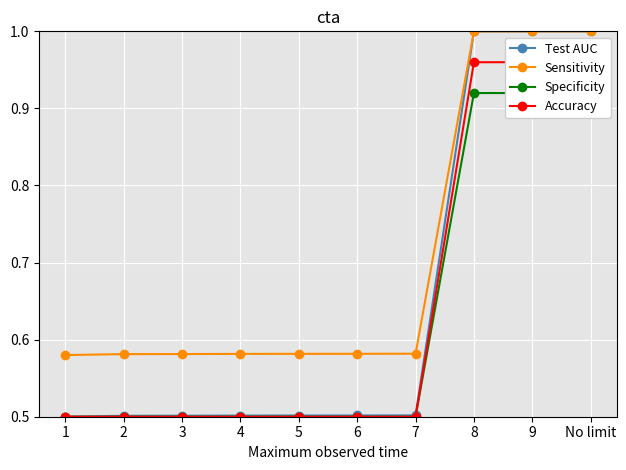

What is the value of the Test AUC point at the 7th from the left?

0.5